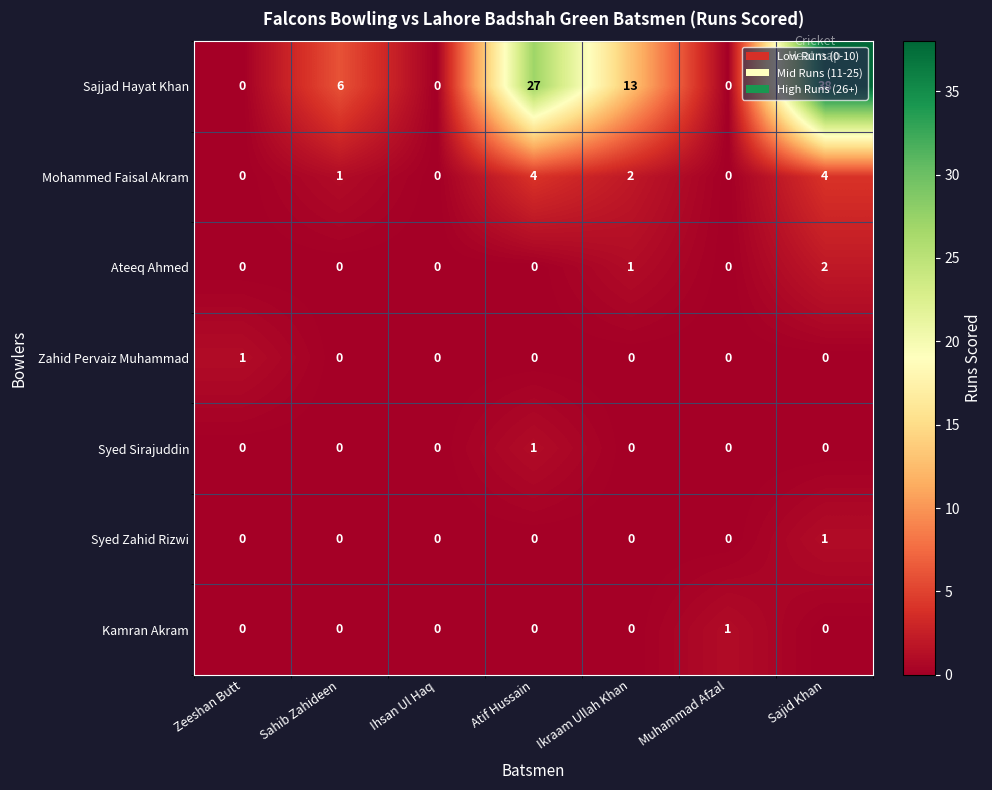

How many data points does each series have?

7